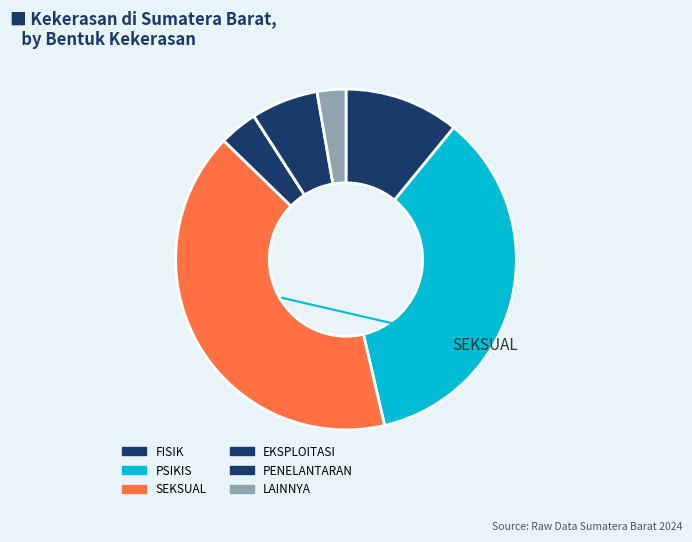

How many segments does this pie chart have?

7